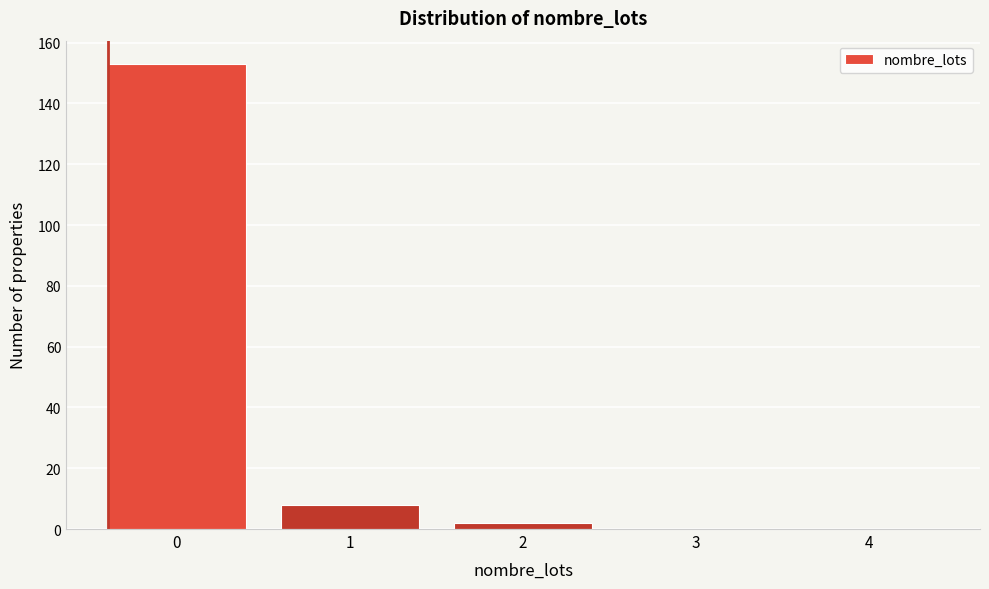

Reading left to right, what are all the values shown in this chart?

0=153	1=8	2=2	3=0	4=0